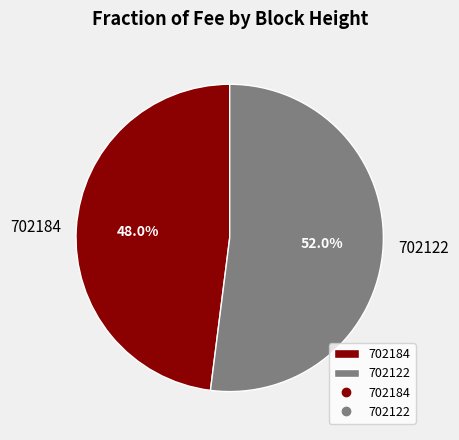

Between 702122 and 702184, which is larger?

702122